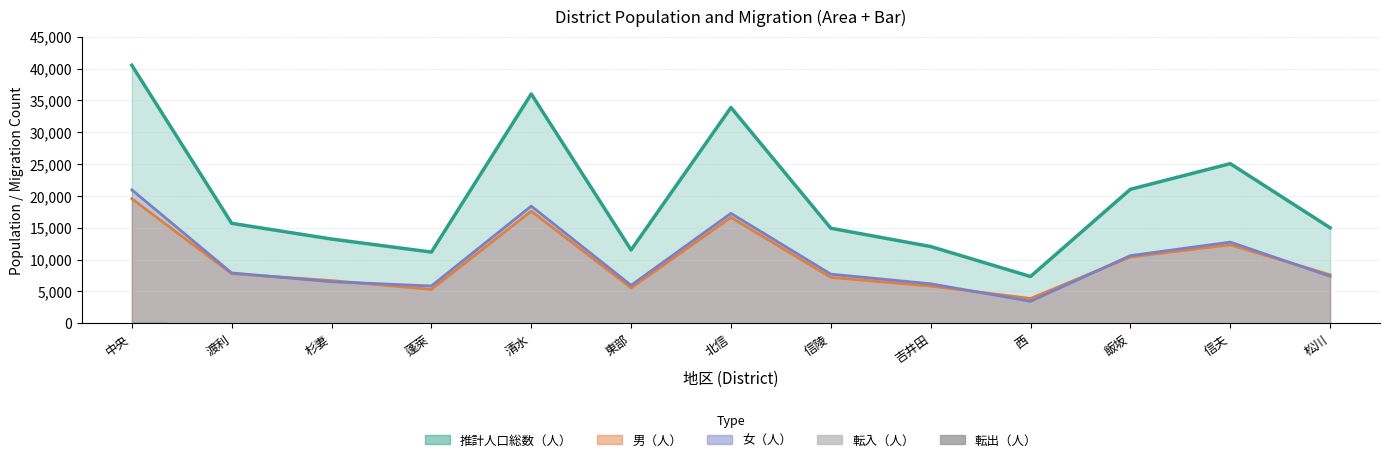

What is the approximate value of 転出（人） at 渡利, to the nearest 5?

30